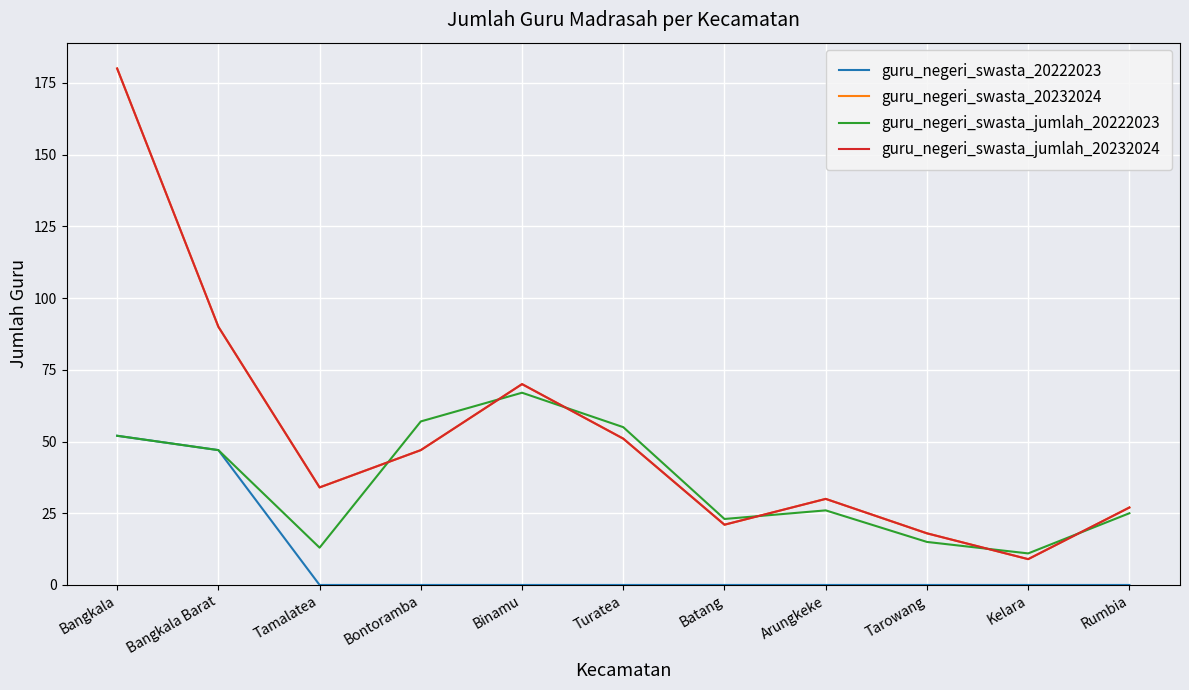

What is the maximum value for guru_negeri_swasta_jumlah_20222023?

67